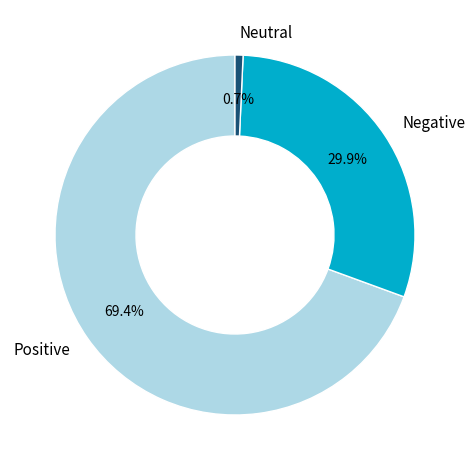

What percentage do Neutral and Negative together represent?

30.6%